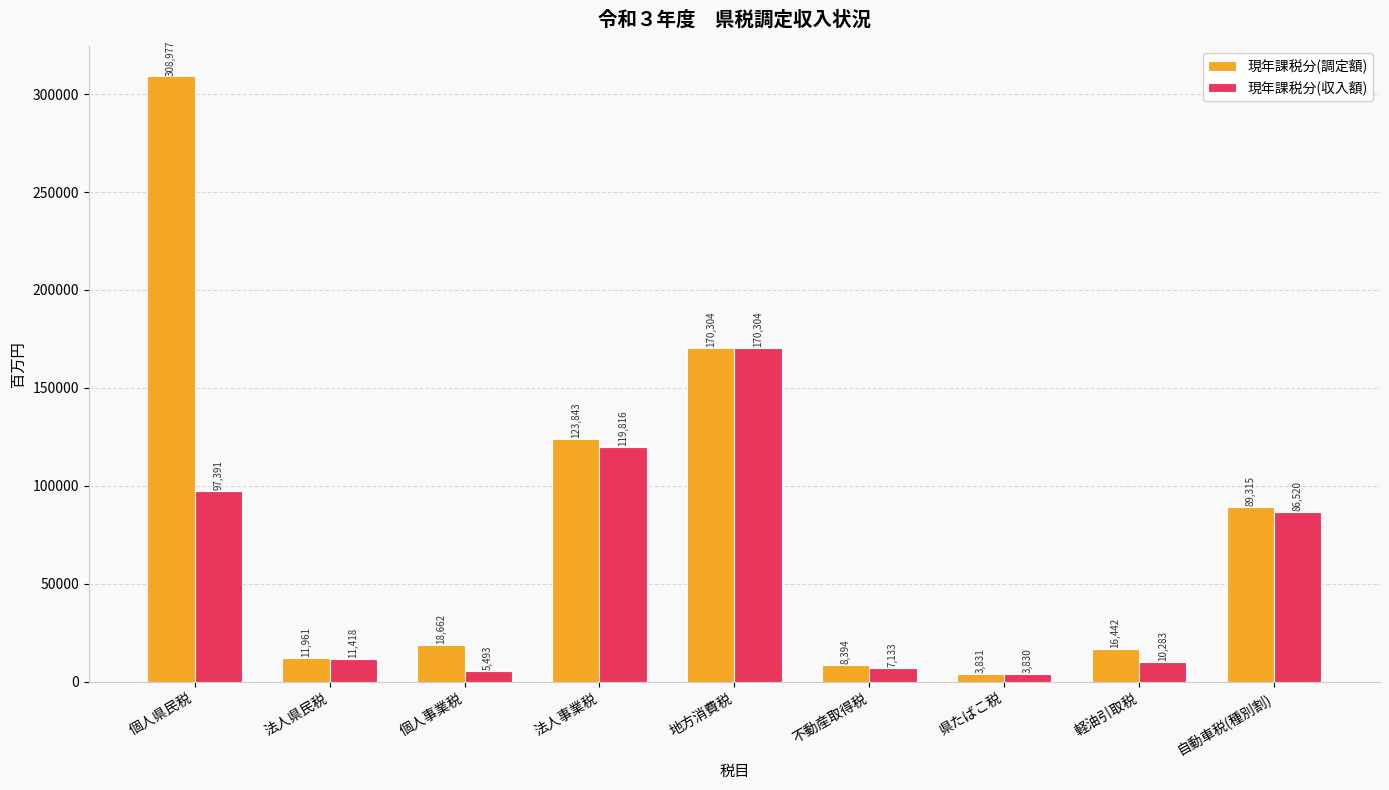

What is the label of the 3rd bar from the left?

個人事業税